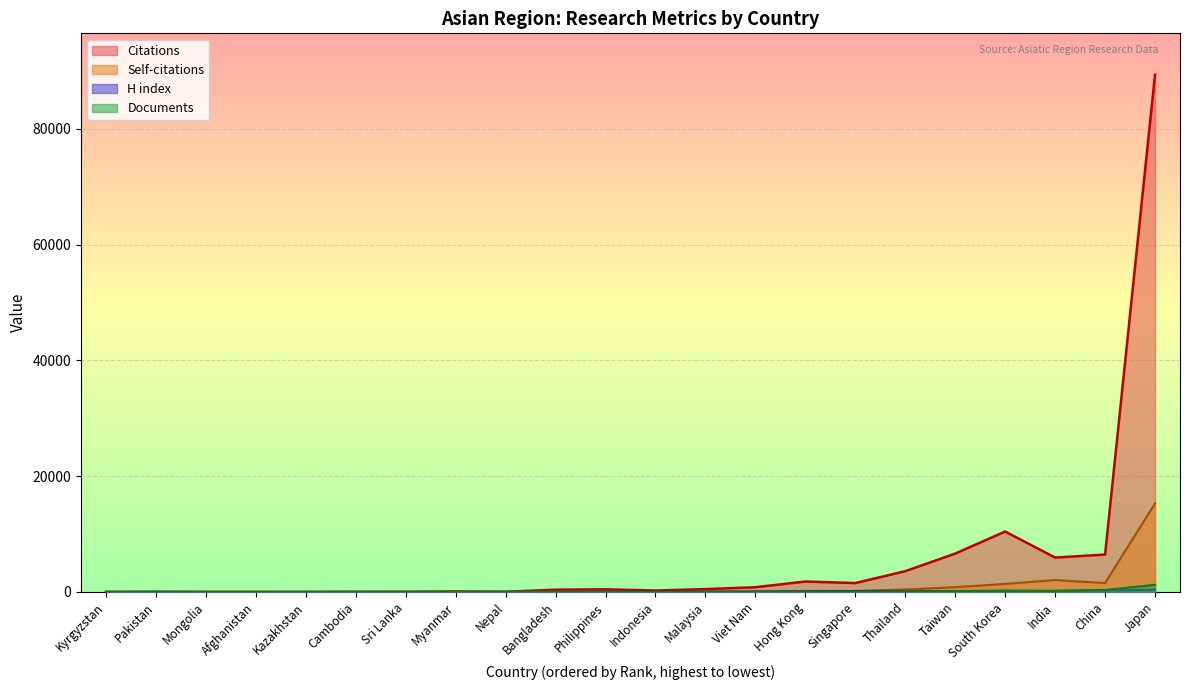

Which series ends up on top after the final intersection of Documents and H index?

Documents